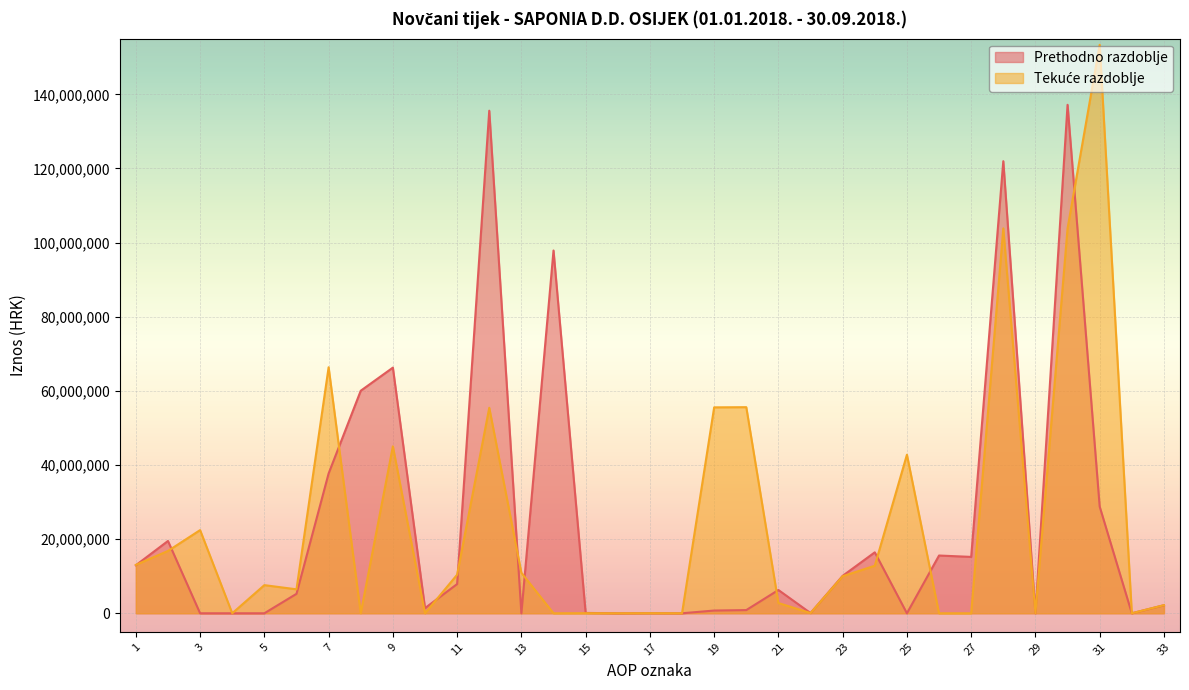

Which series has the largest range (max minus min)?

Tekuće razdoblje